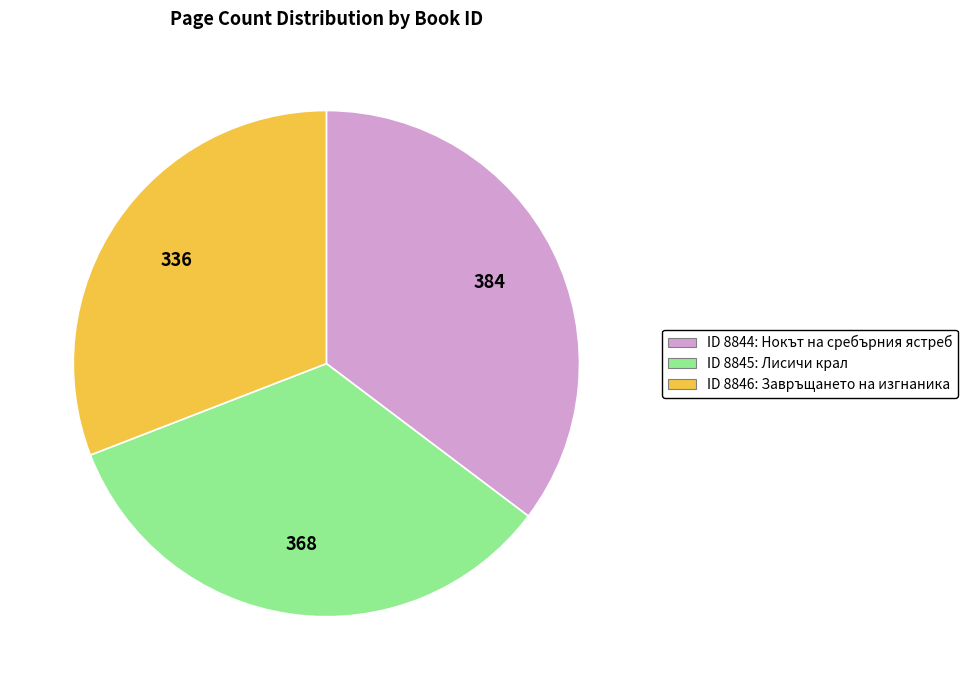

Combined, do ID 8846: Завръщането на изгнаника and ID 8845: Лисичи крал account for over 50%?

Yes